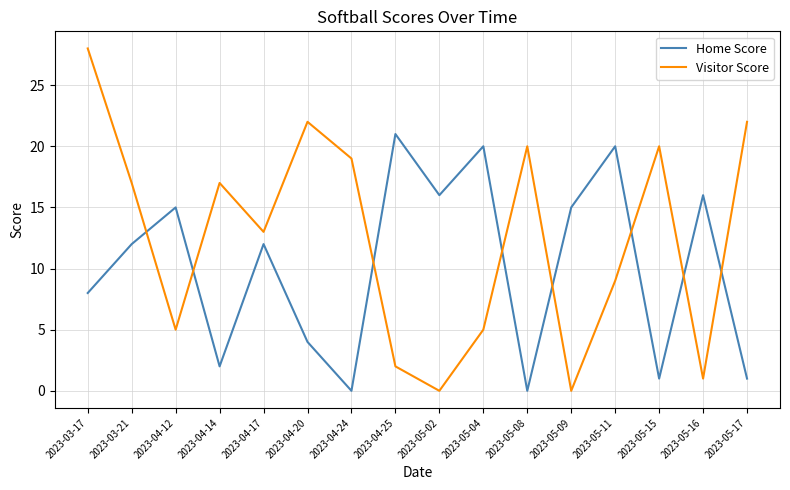

What is the sum of all Visitor Score values?

200